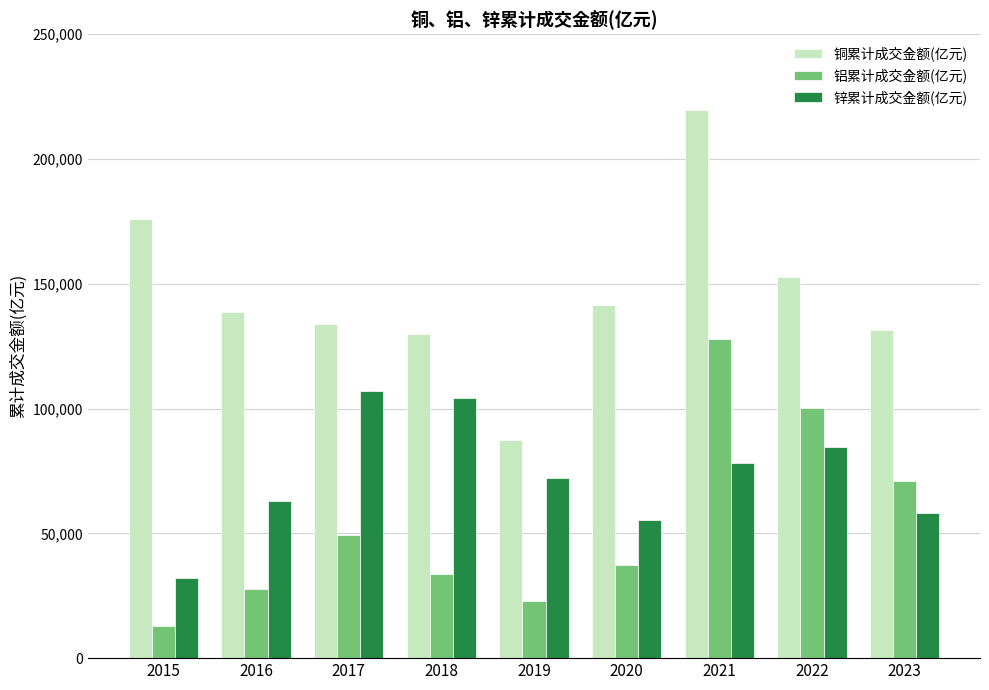

What is the sum of all 锌累计成交金额(亿元) values?

655044.6